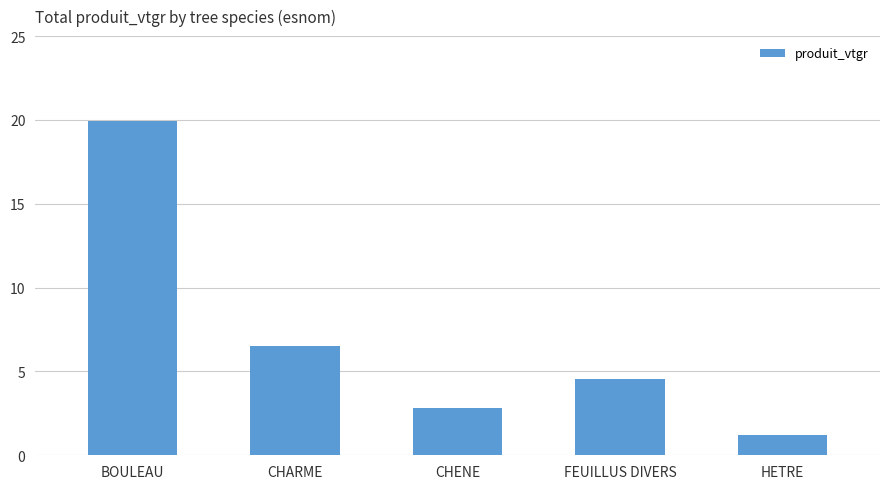

How many series are shown in this chart?

1